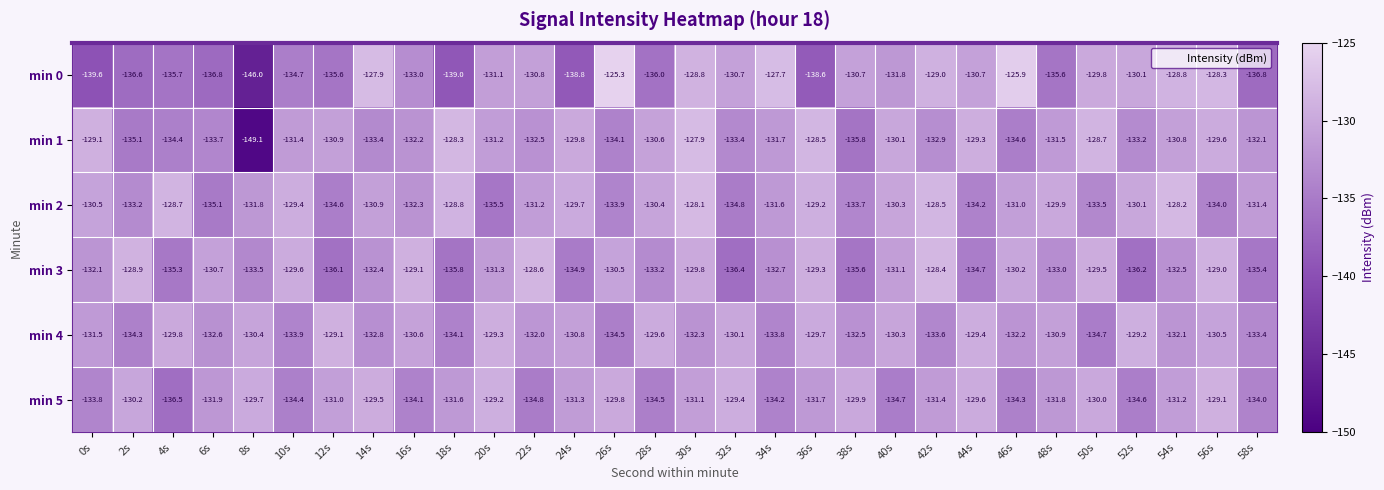

What is the minimum value for min 5?

-136.5